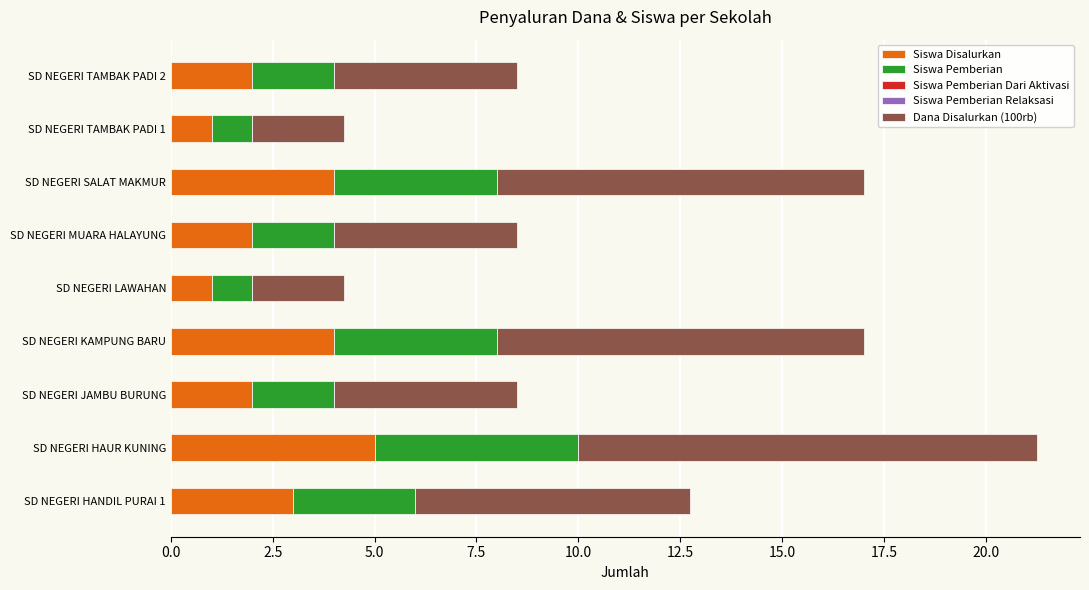

What is the maximum value for Siswa Disalurkan?

5.0